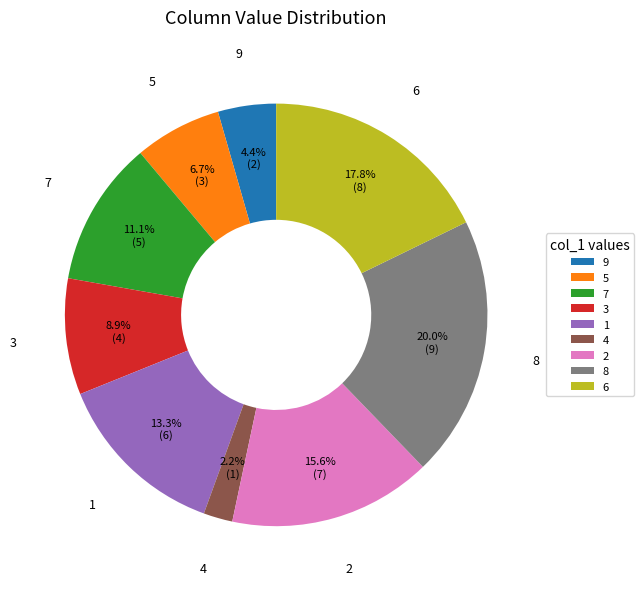

Which slice is the smallest?

4